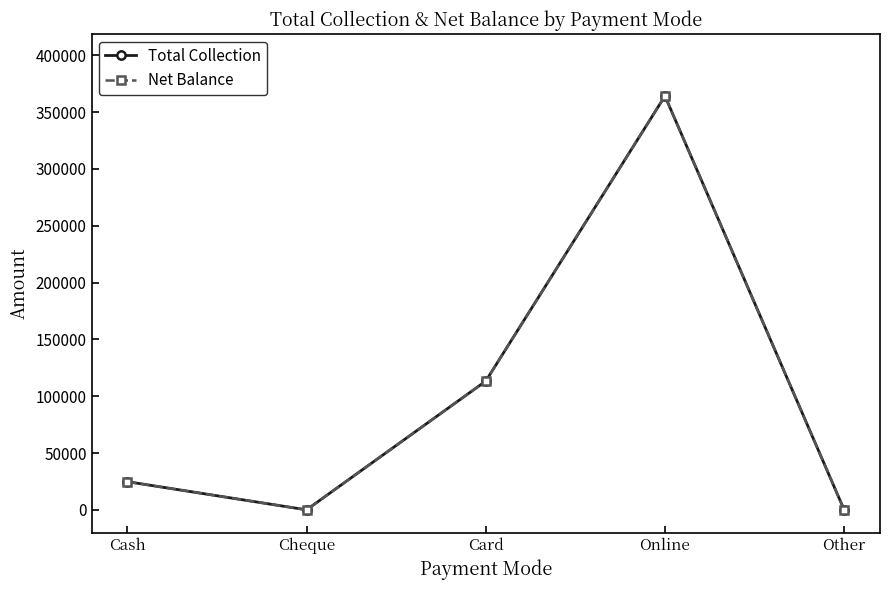

At which label is Total Collection closest to 182062?

Card